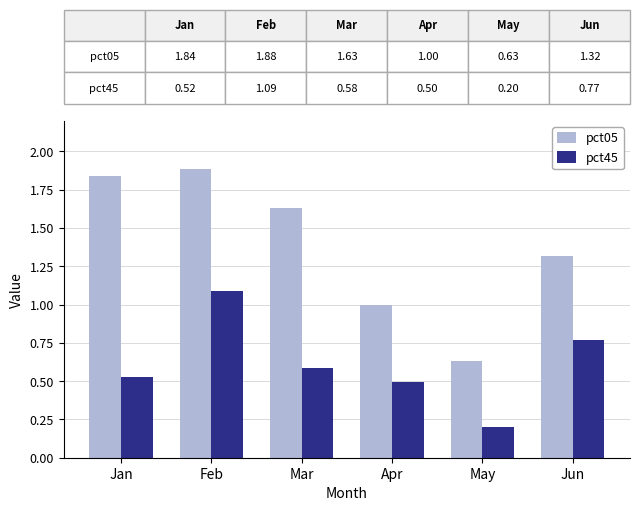

Which label corresponds to the smallest value in the chart?

May